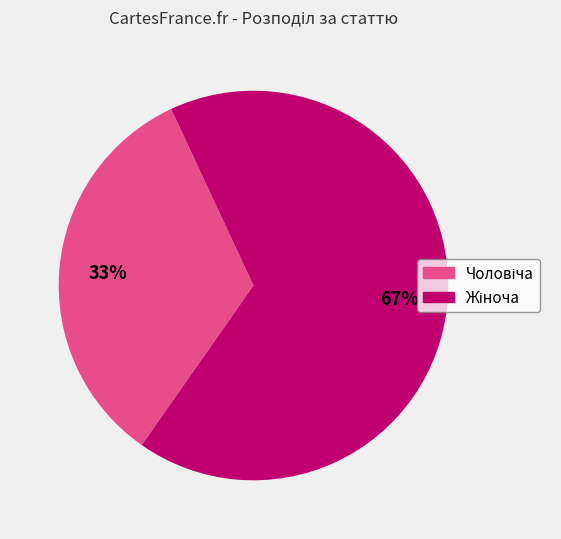

Is there a majority slice in this chart?

Yes